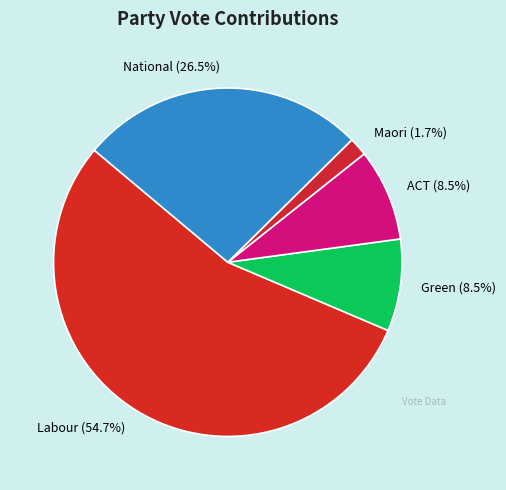

Which slice is the smallest?

Maori